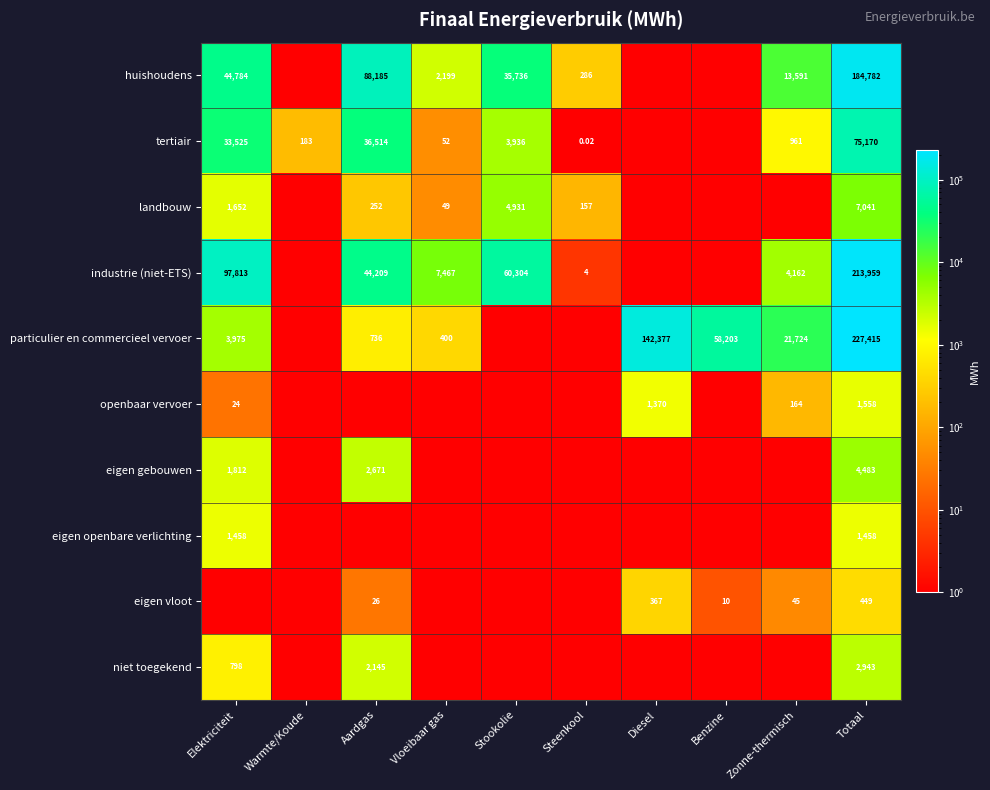

Is the value of openbaar vervoer at Elektriciteit greater than the value of huishoudens at Aardgas?

No